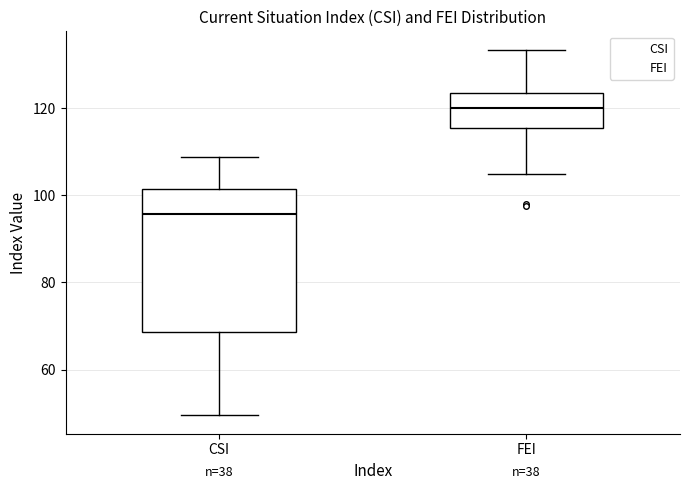

Reading left to right, read every box against the y-axis: the position of its median line, the range the box covers, and the ends of its whiskers. The values are not printed on the chart, so give them approximately, as read against the axis.

CSI: median 96, box 68 to 102, whiskers 50 to 108
FEI: median 120, box 116 to 124, whiskers 104 to 134